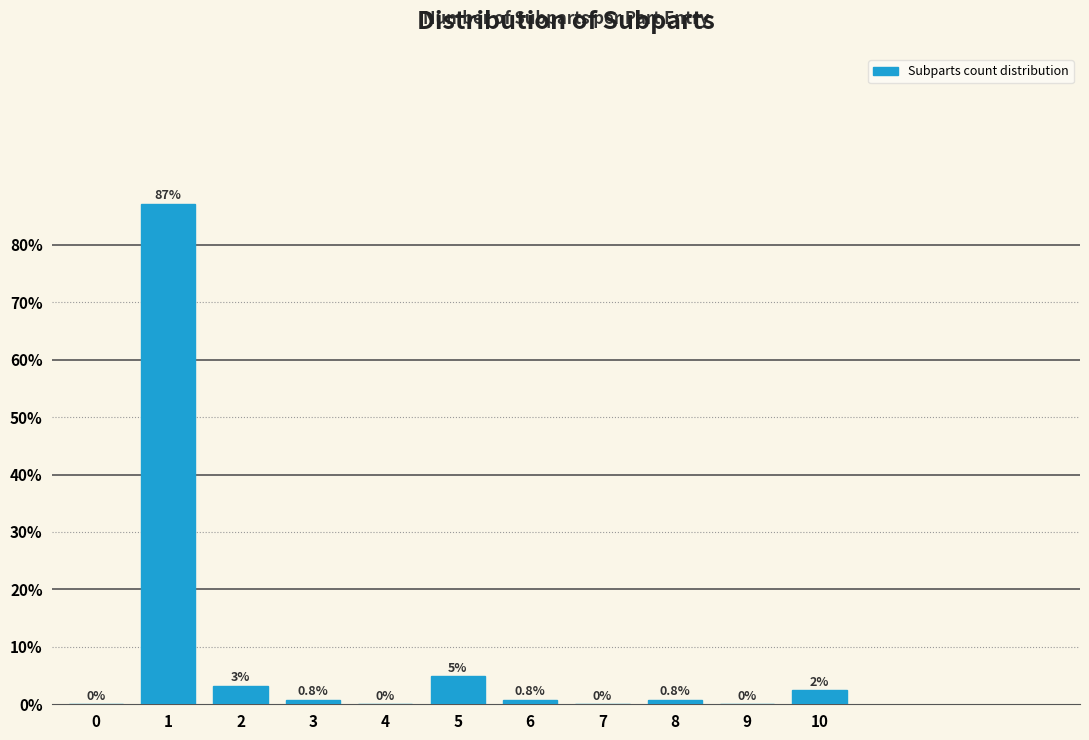

What is the sum of all values?

100.0